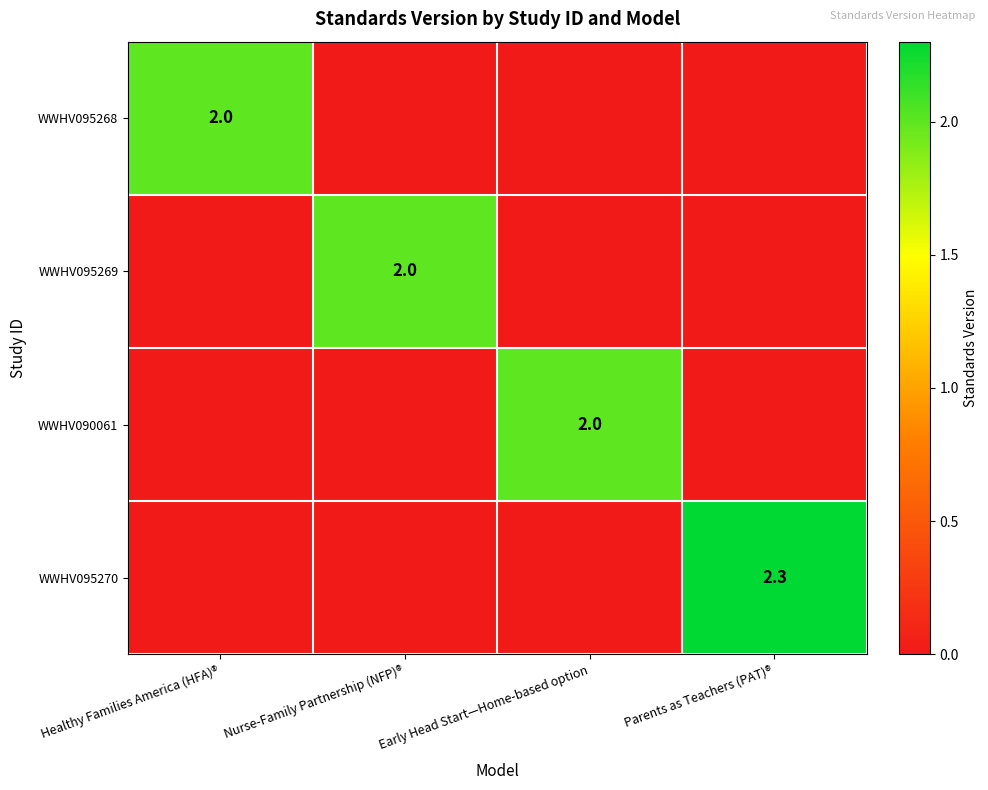

At how many categories does at least one series exceed 2?

1